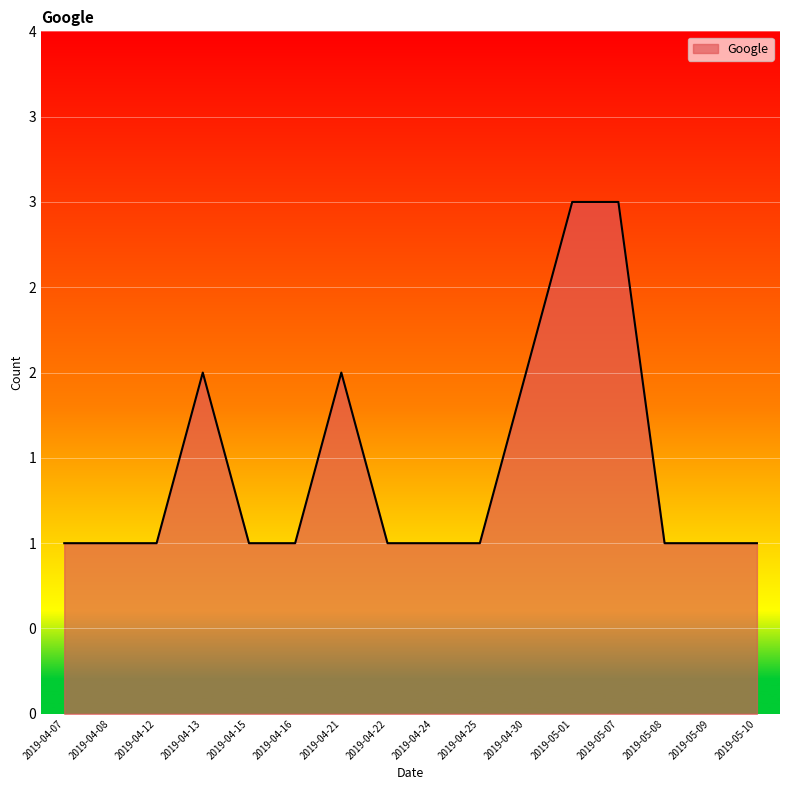

Does the chart have visible grid lines?

Yes